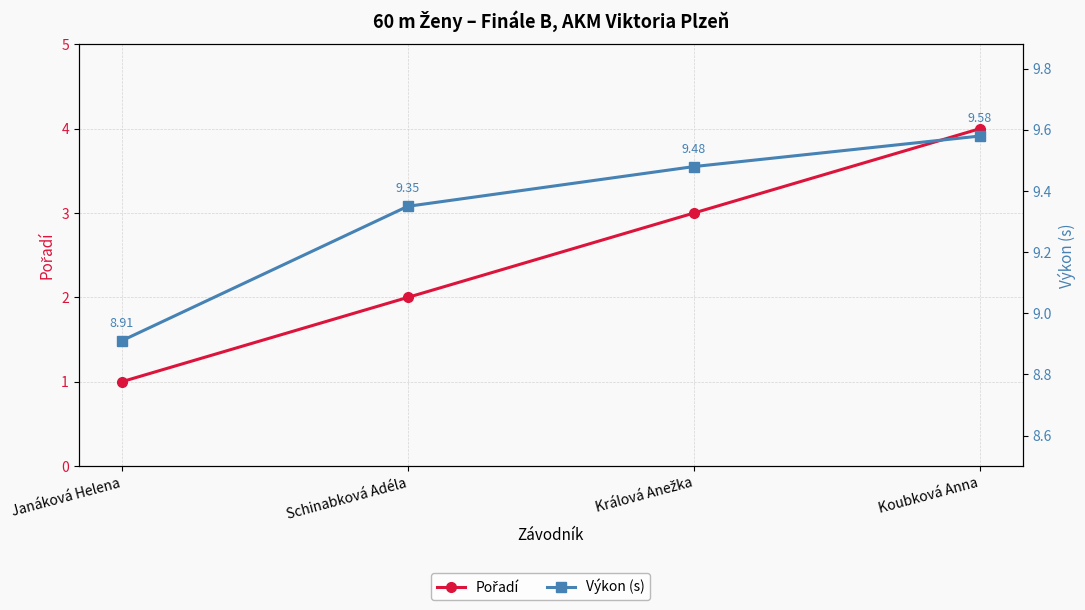

What is the label of the 3rd point from the right?

Schinabková Adéla